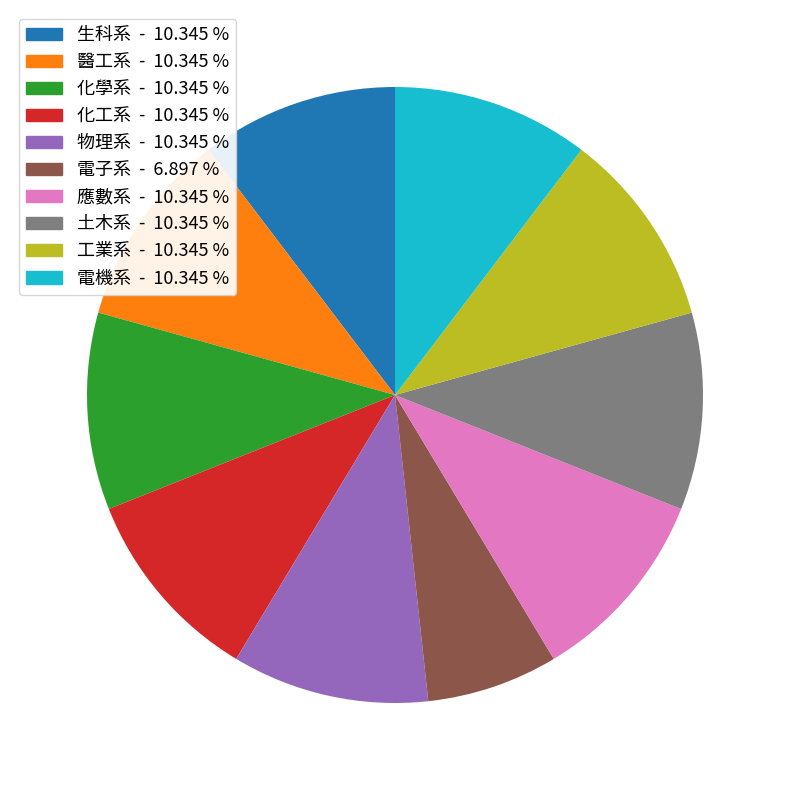

Which has a higher value, 化工系 or 電子系?

化工系